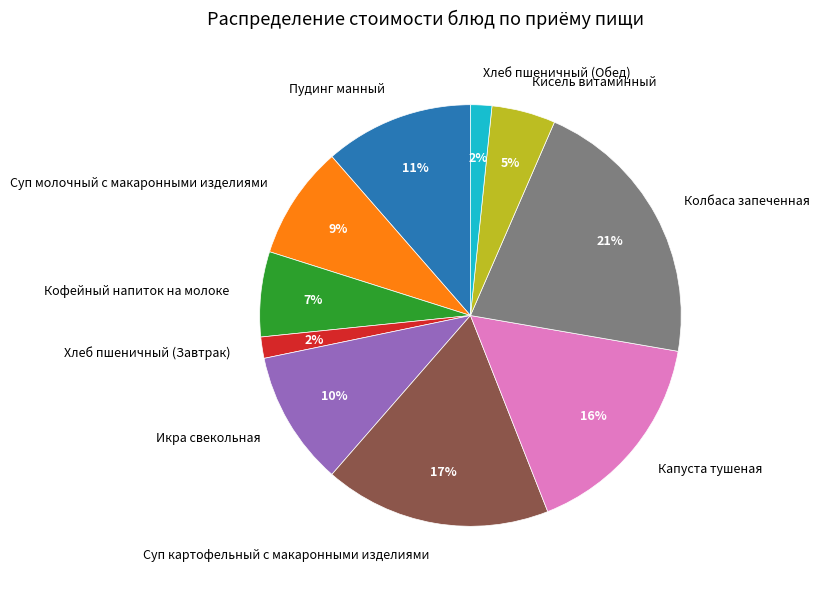

How many segments does this pie chart have?

10